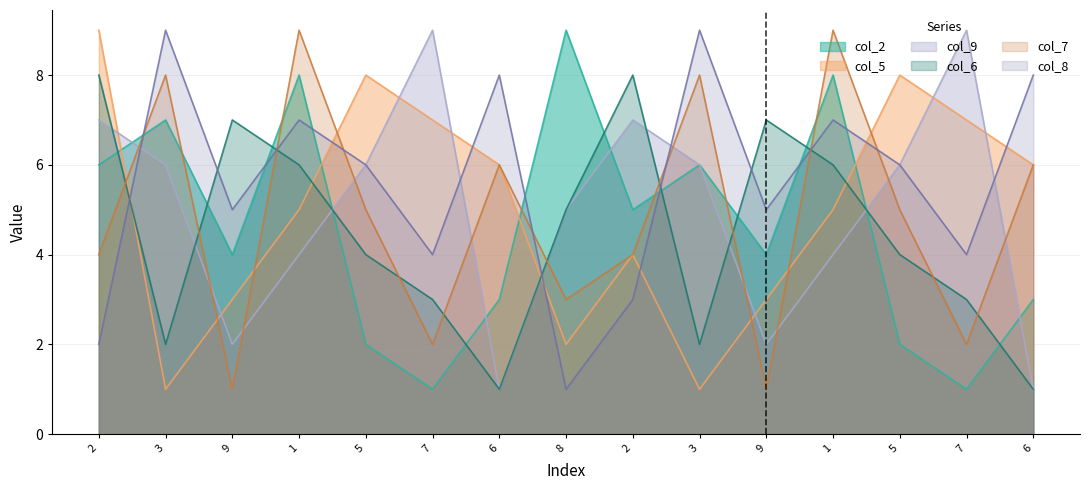

What is the approximate value of col_5 at 6?

6